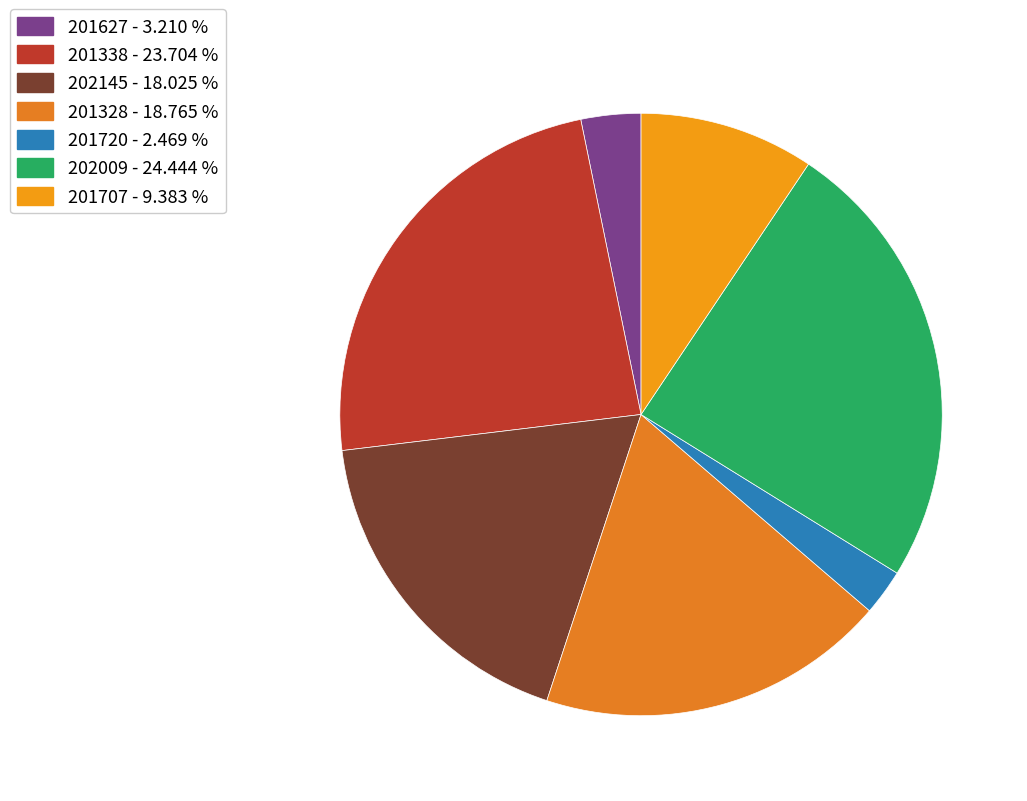

Approximately how many times larger is the value at 201338 compared to 202145?

1.3